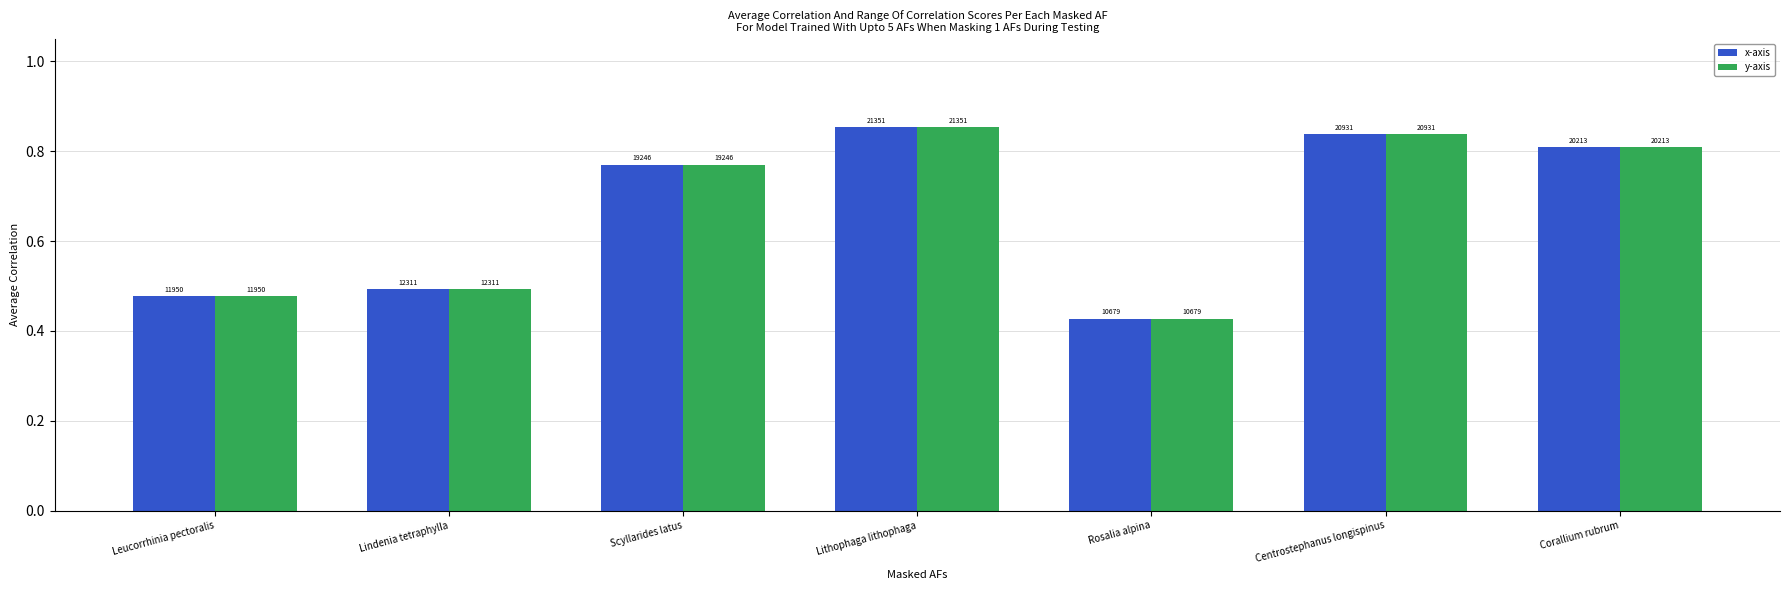

How many groups of bars are there?

7